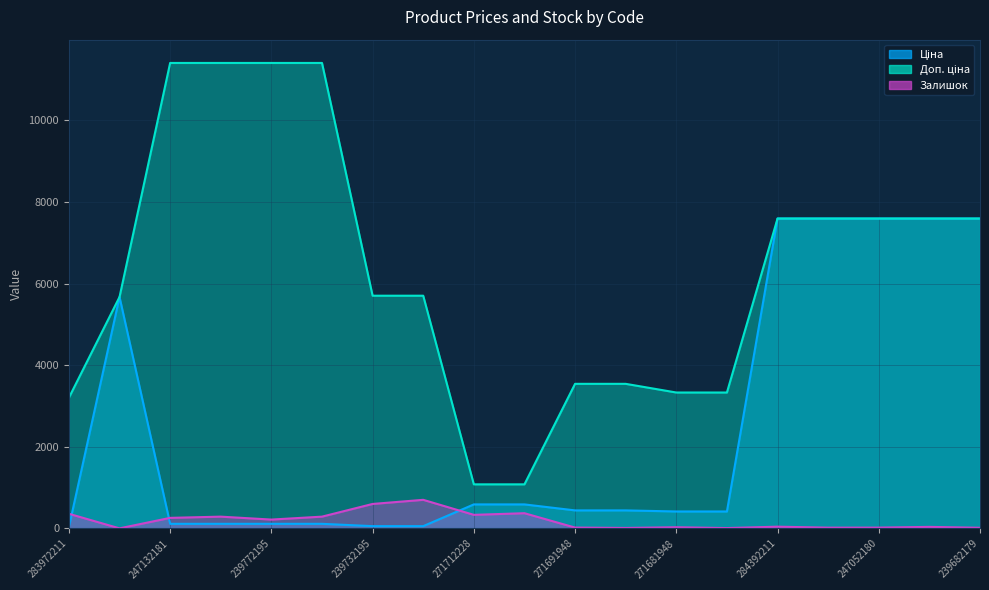

What is the highest value of the Ціна series?

7596.5